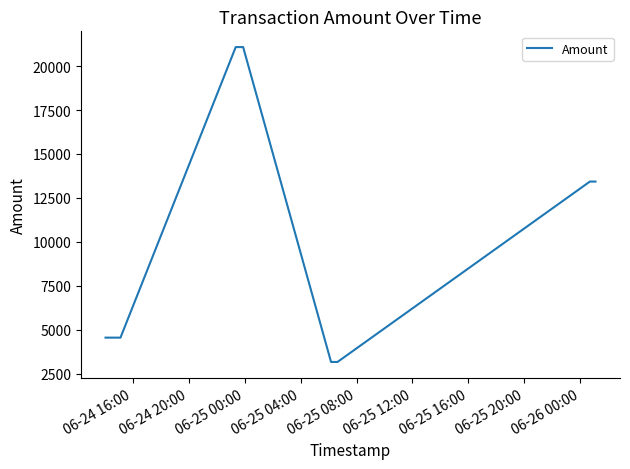

What is the difference between the maximum and minimum values?

17924.1